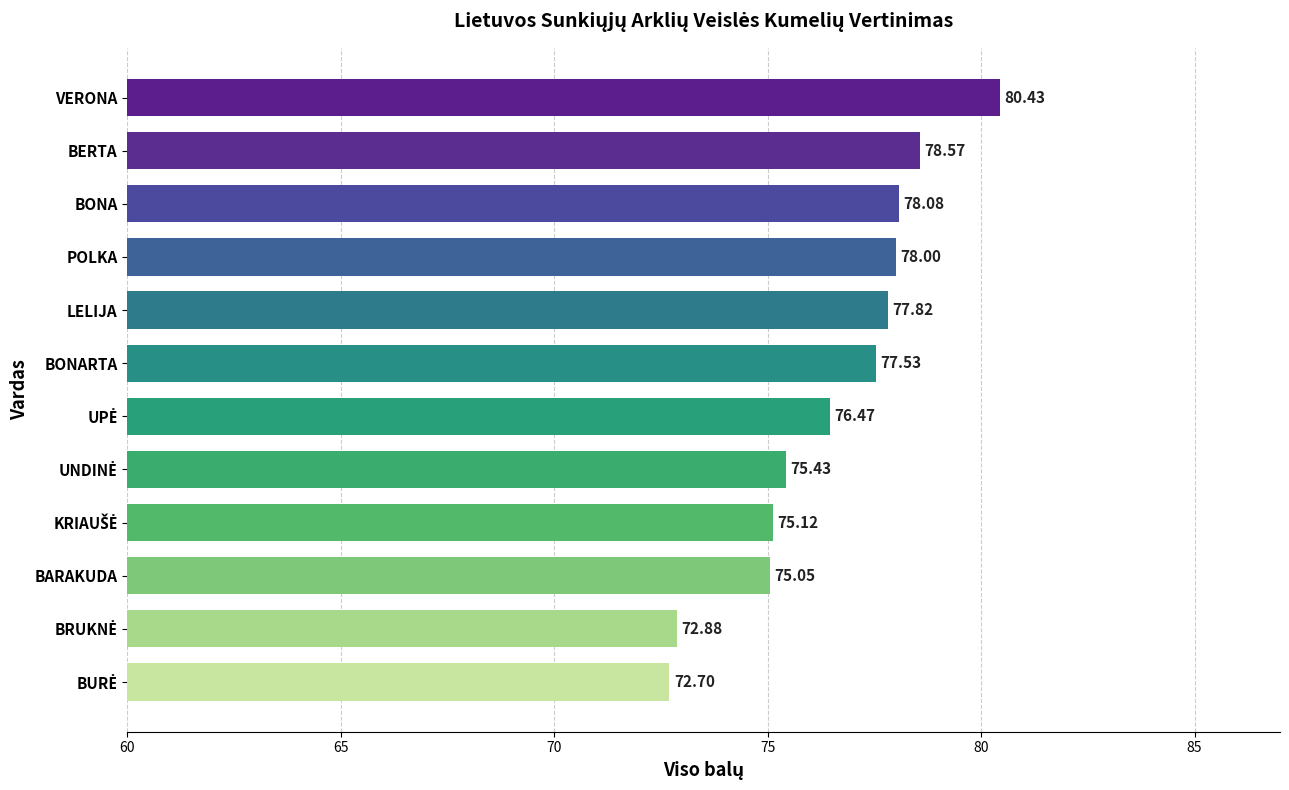

What is the difference between the values at BERTA and BARAKUDA?

3.5